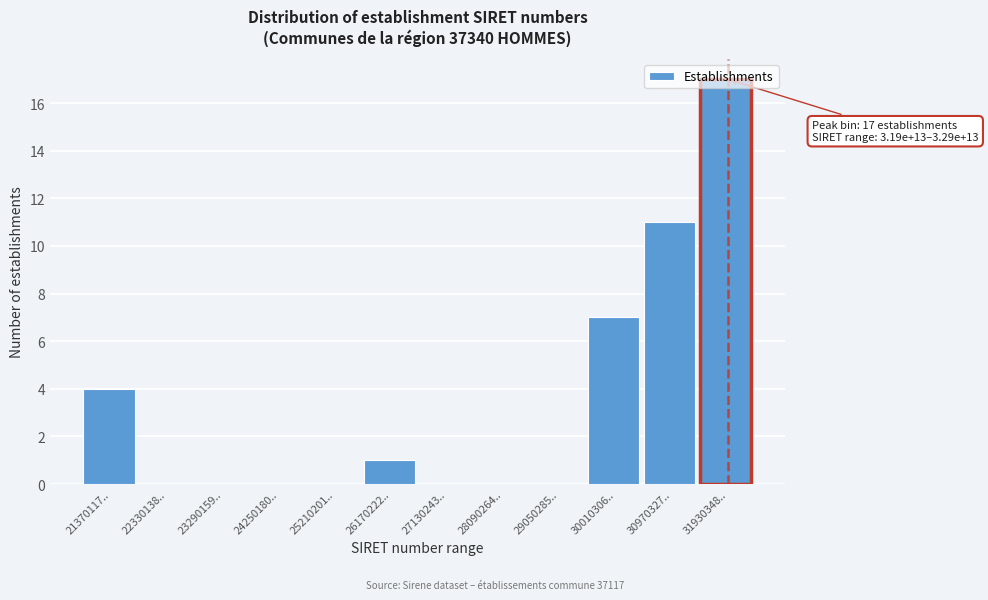

Which label corresponds to the largest value in the chart?

31930348..